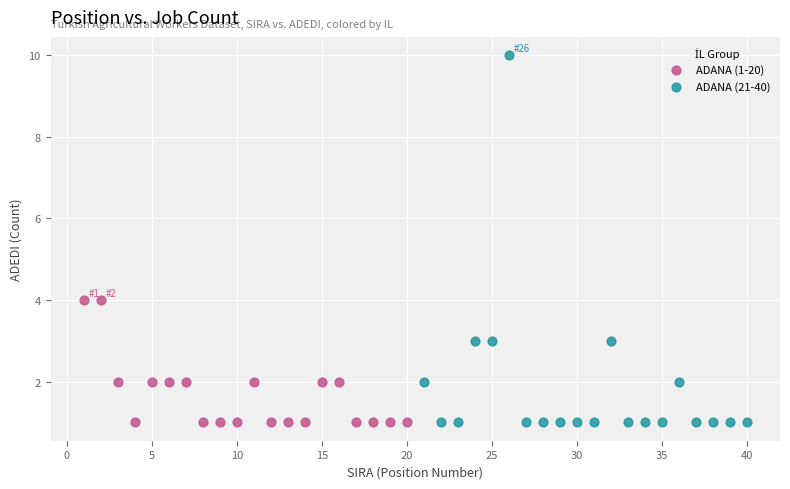

Which series reaches the maximum Y coordinate?

ADANA (21-40)